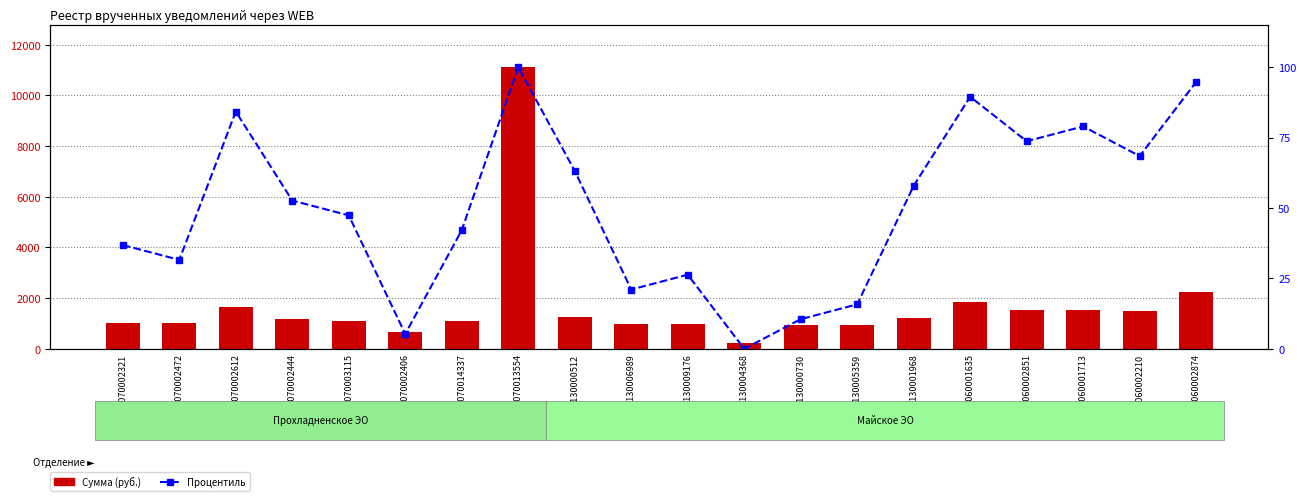

Is the value of Процентиль at 703060002874 greater than the value of Сумма (руб.) at 703060001635?

No